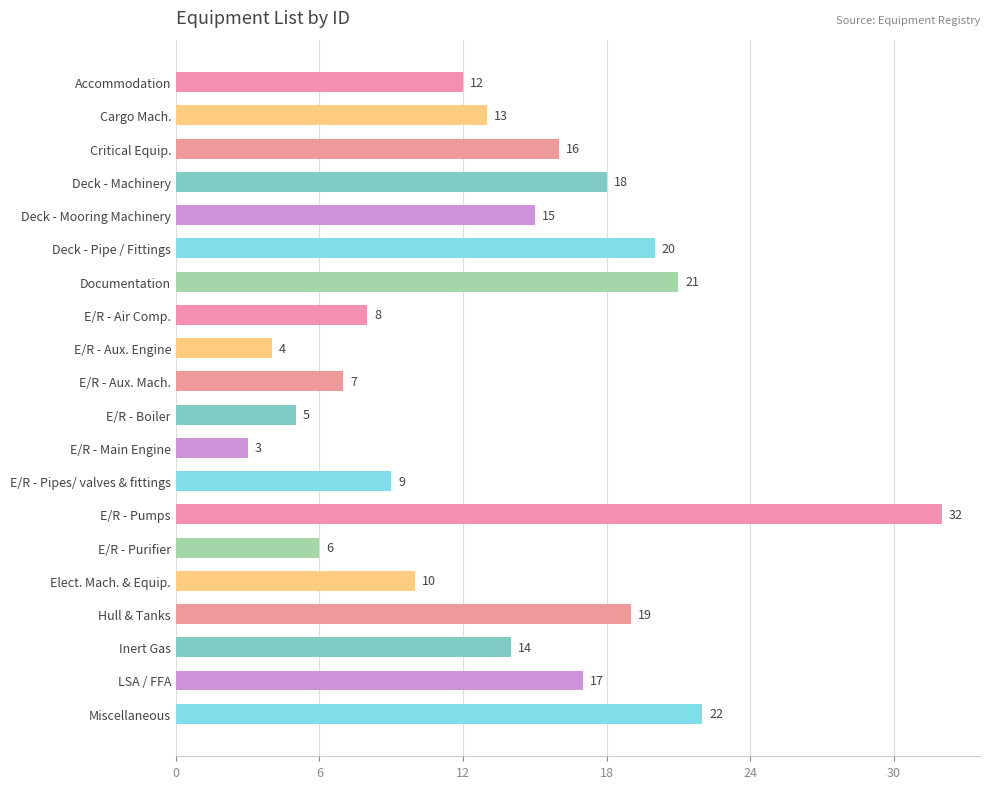

Is it true that the value at E/R - Pipes/ valves & fittings is 9?

True